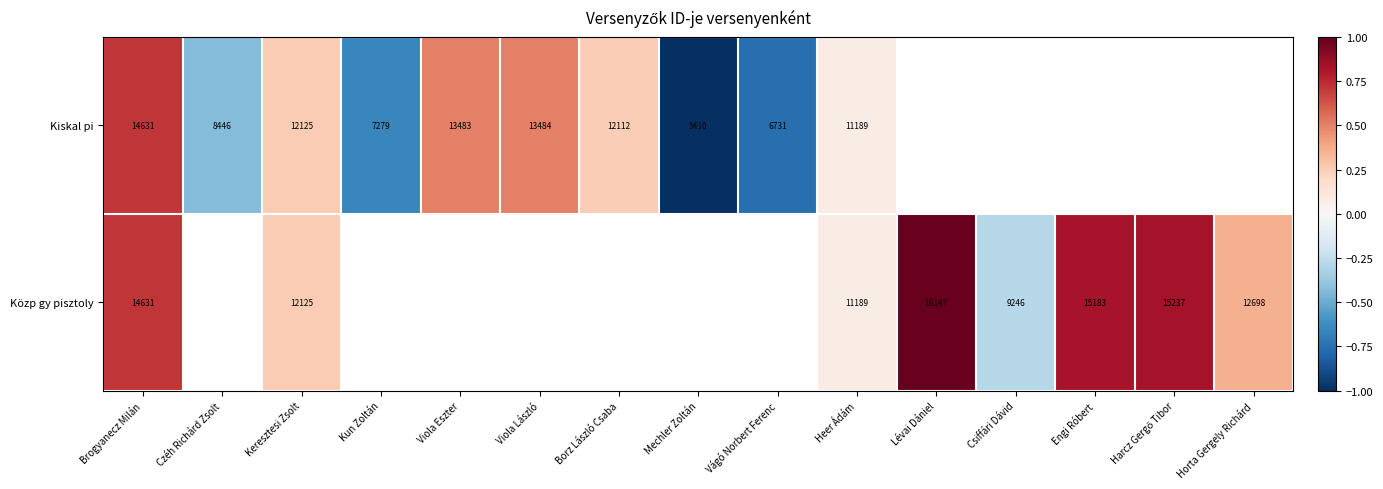

Between Czéh Richárd Zsolt and Vágó Norbert Ferenc, which series saw the biggest shift?

Kiskal pi